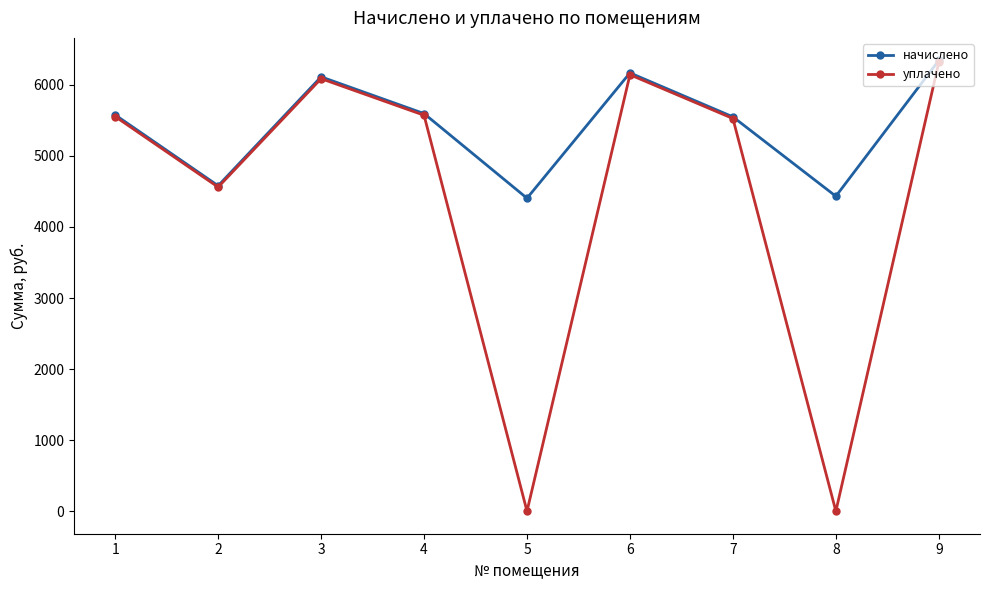

Read the начислено value at 5.

4404.6